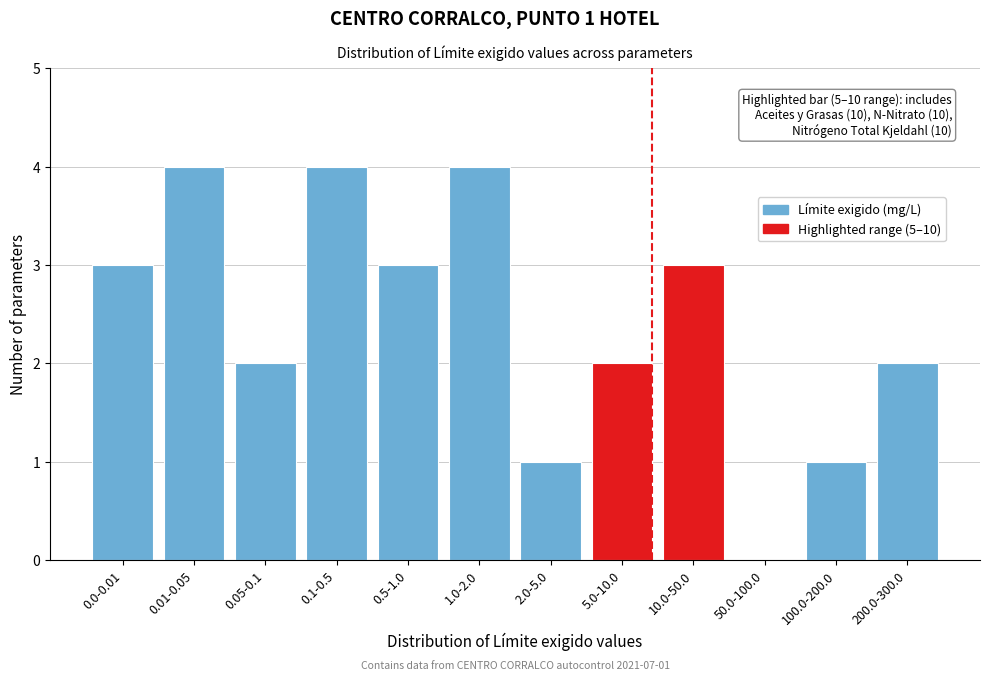

Reading left to right, transcribe all the data shown in this chart.

0.0-0.01=3	0.01-0.05=4	0.05-0.1=2	0.1-0.5=4	0.5-1.0=3	1.0-2.0=4	2.0-5.0=1	5.0-10.0=2	10.0-50.0=3	50.0-100.0=0	100.0-200.0=1	200.0-300.0=2